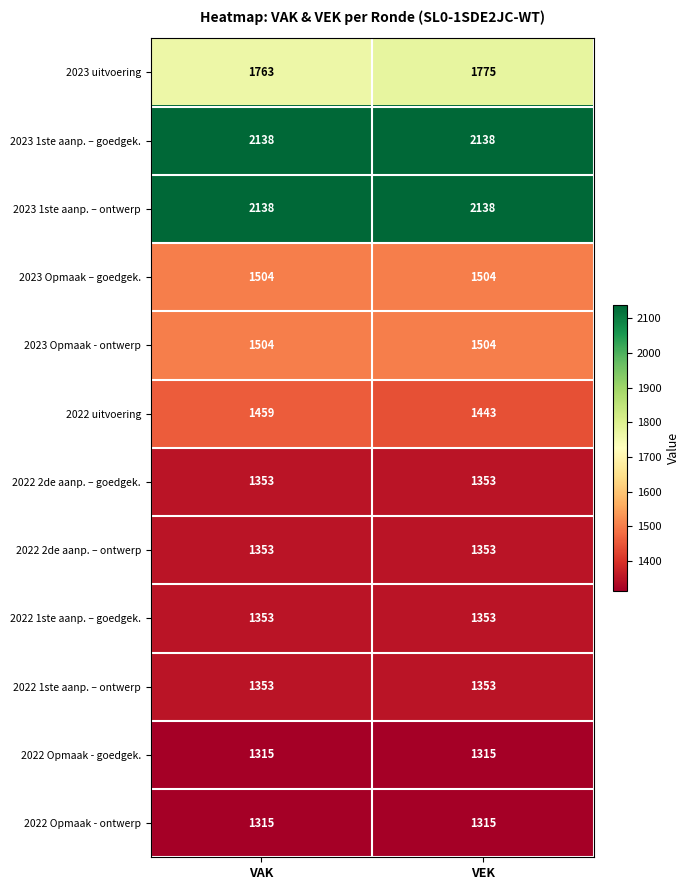

What is the average value of the 2023 Opmaak – goedgek. series?

1504